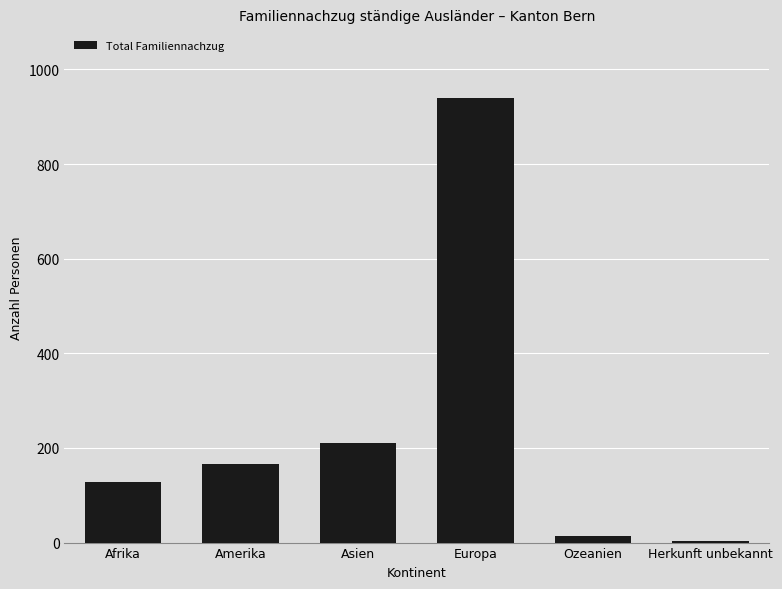

How many categories are shown in the chart?

6